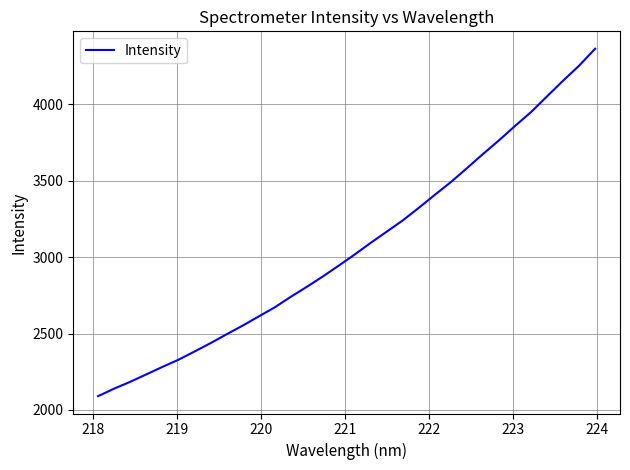

What is the minimum value shown in the chart?

2089.9